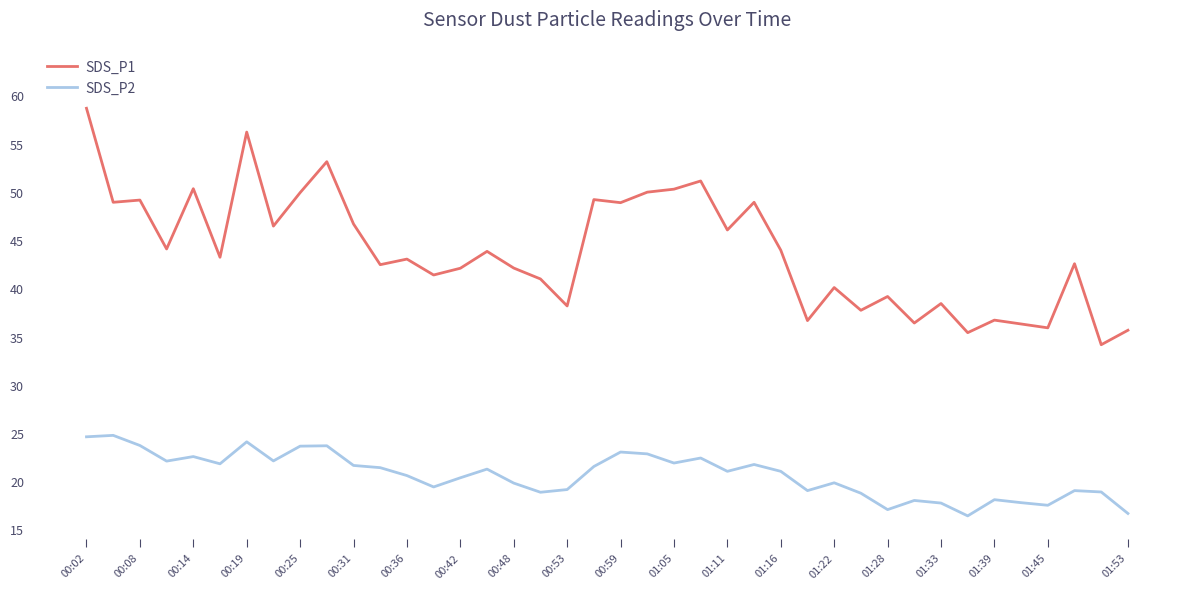

What are all the series names shown in the legend?

SDS_P1, SDS_P2